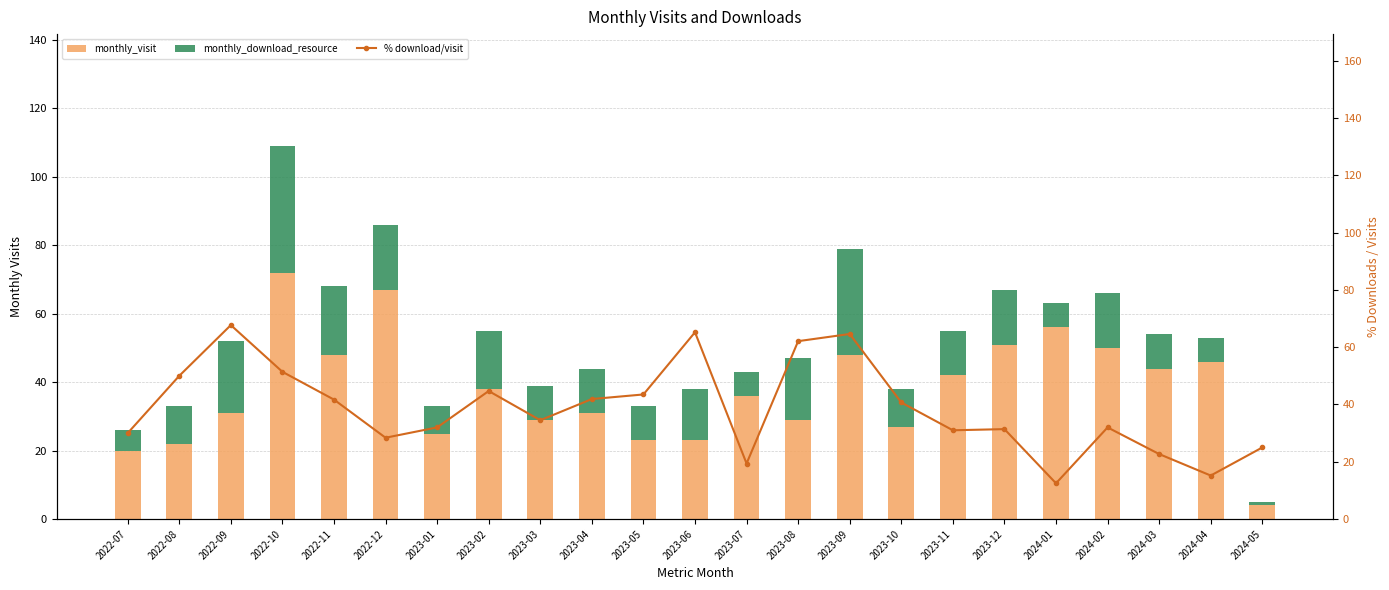

At which label does % download/visit reach its minimum?

2024-01